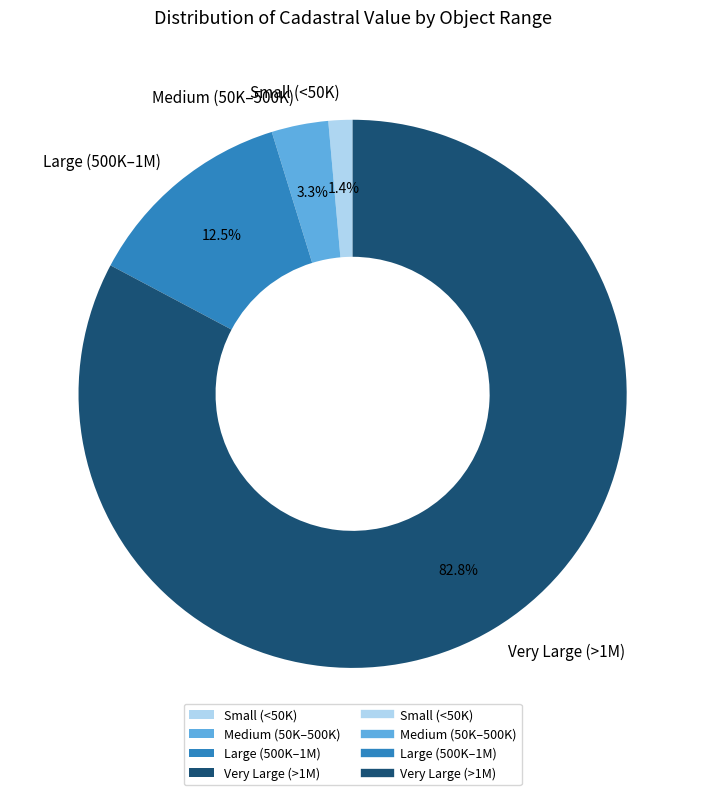

Approximately how many times larger is the value at Small (<50K) compared to Medium (50K–500K)?

0.4